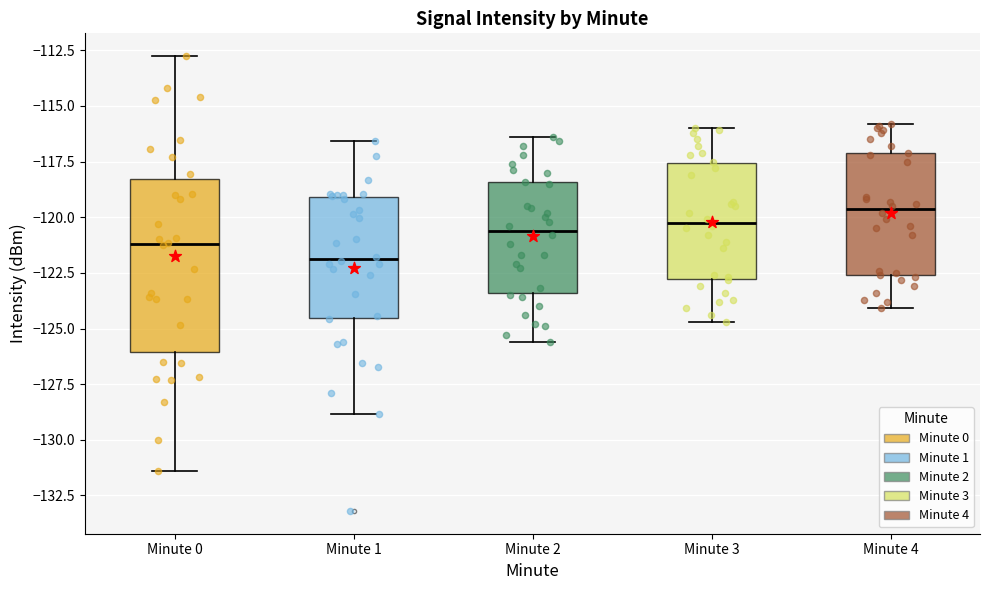

Reading left to right, read every box against the y-axis: the position of its median line, the range the box covers, and the ends of its whiskers. The values are not printed on the chart, so give them approximately, as read against the axis.

Minute 0: median -121.0, box -126.0 to -118.5, whiskers -131.5 to -113.0
Minute 1: median -122.0, box -124.5 to -119.0, whiskers -129.0 to -116.5
Minute 2: median -120.5, box -123.5 to -118.5, whiskers -125.5 to -116.5
Minute 3: median -120.0, box -123.0 to -117.5, whiskers -124.5 to -116.0
Minute 4: median -119.5, box -122.5 to -117.0, whiskers -124.0 to -116.0